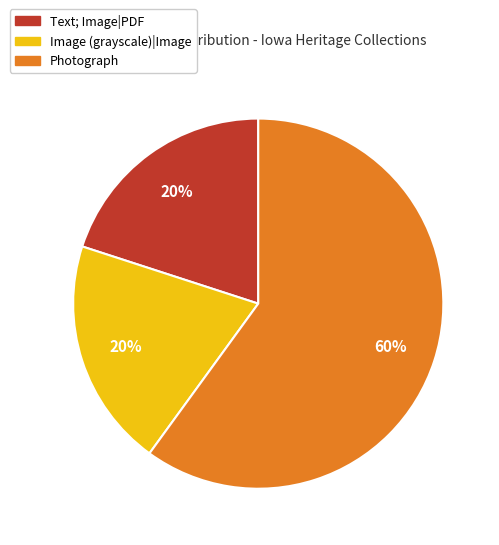

Is there a majority slice in this chart?

Yes